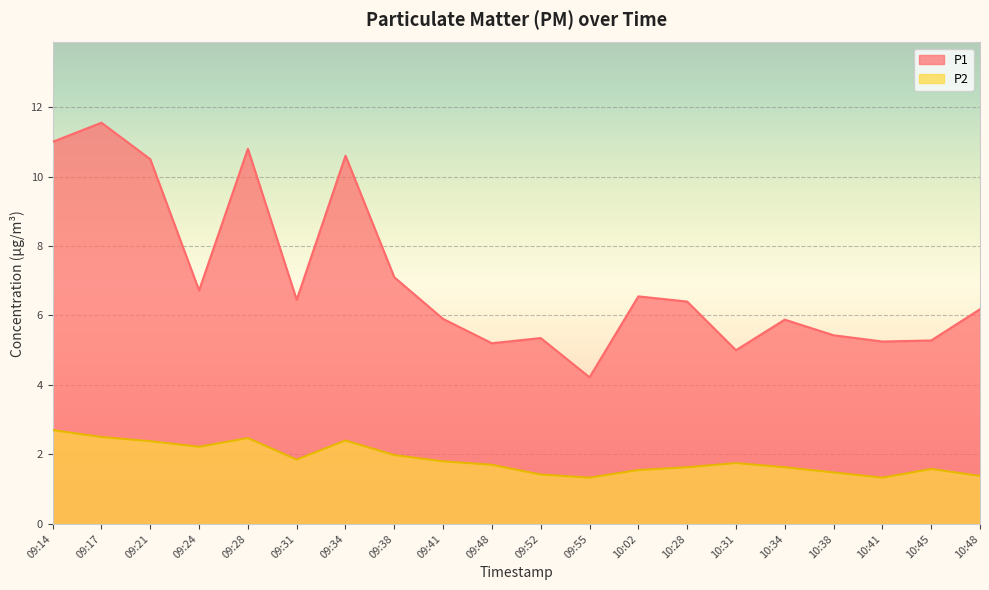

True or false: P2 has a value of 3.6 at 09:24.

False